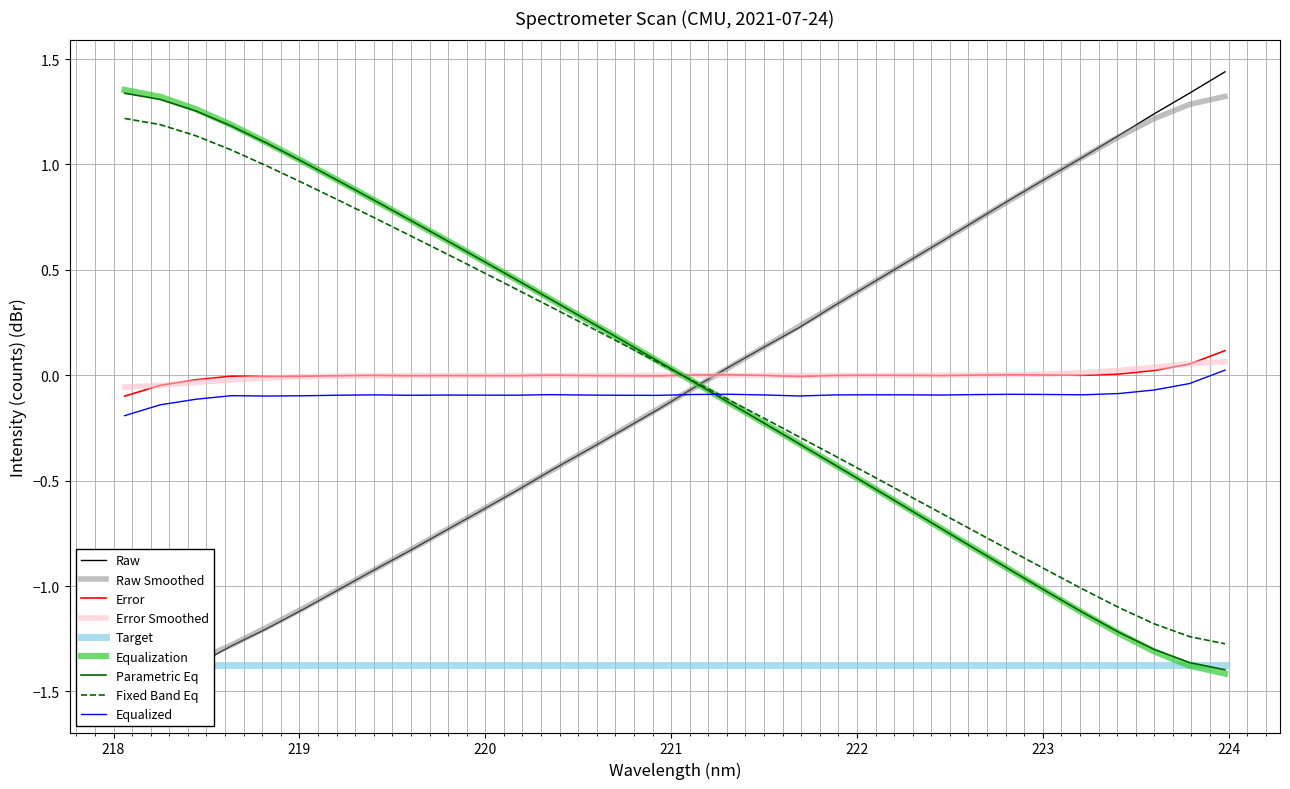

True or false: Equalized and Error intersect in this chart.

False